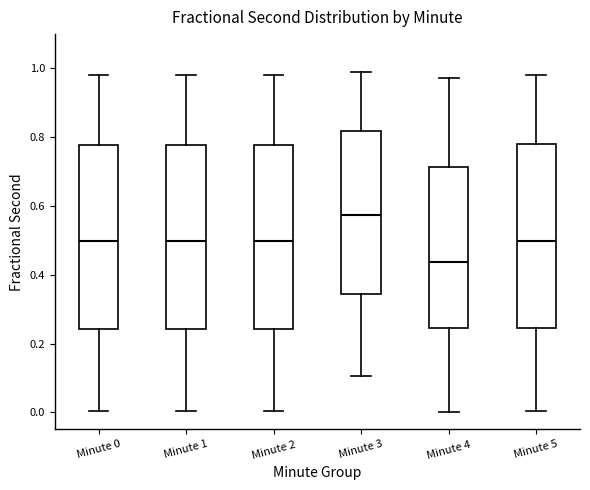

Which box has the lowest median line?

Minute 4